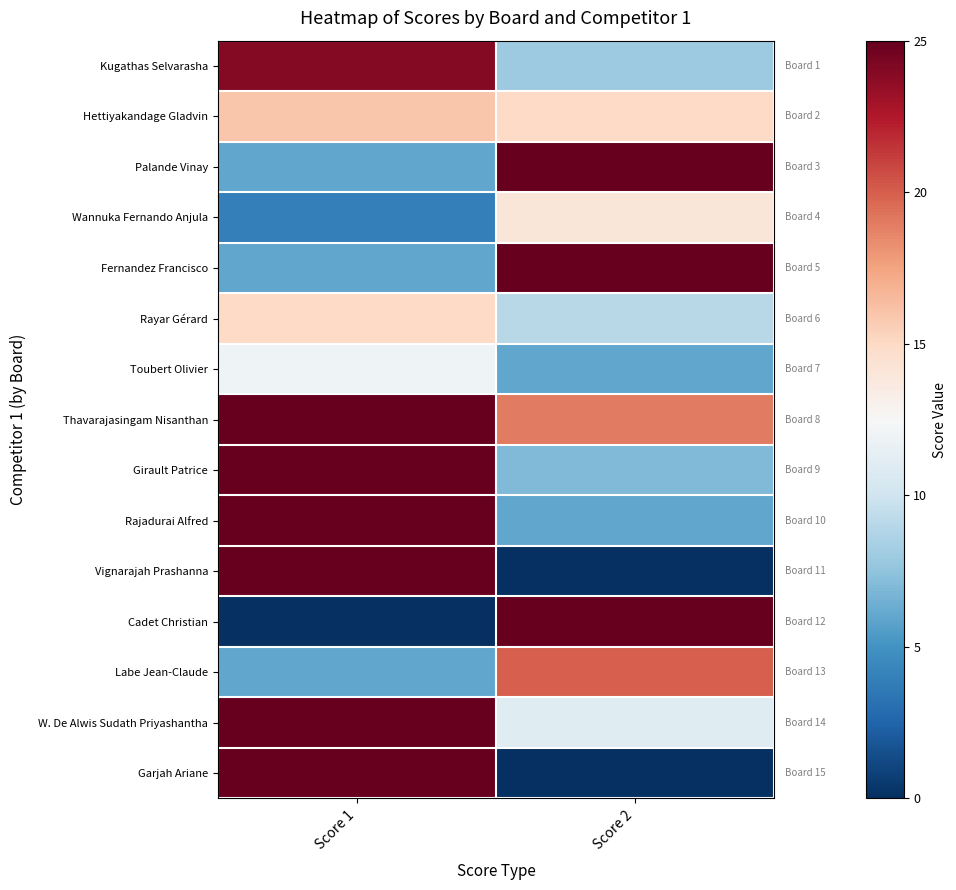

Reading left to right, list all the values displayed in this chart.

Kugathas Selvarasha: Score 1=24	Score 2=8
Hettiyakandage Gladvin: Score 1=16	Score 2=15
Palande Vinay: Score 1=6	Score 2=25
Wannuka Fernando Anjula: Score 1=4	Score 2=14
Fernandez Francisco: Score 1=6	Score 2=25
Rayar Gérard: Score 1=15	Score 2=9
Toubert Olivier: Score 1=12	Score 2=6
Thavarajasingam Nisanthan: Score 1=25	Score 2=19
Girault Patrice: Score 1=25	Score 2=7
Rajadurai Alfred: Score 1=25	Score 2=6
Vignarajah Prashanna: Score 1=25	Score 2=0
Cadet Christian: Score 1=0	Score 2=25
Labe Jean-Claude: Score 1=6	Score 2=20
W. De Alwis Sudath Priyashantha: Score 1=25	Score 2=11
Garjah Ariane: Score 1=25	Score 2=0